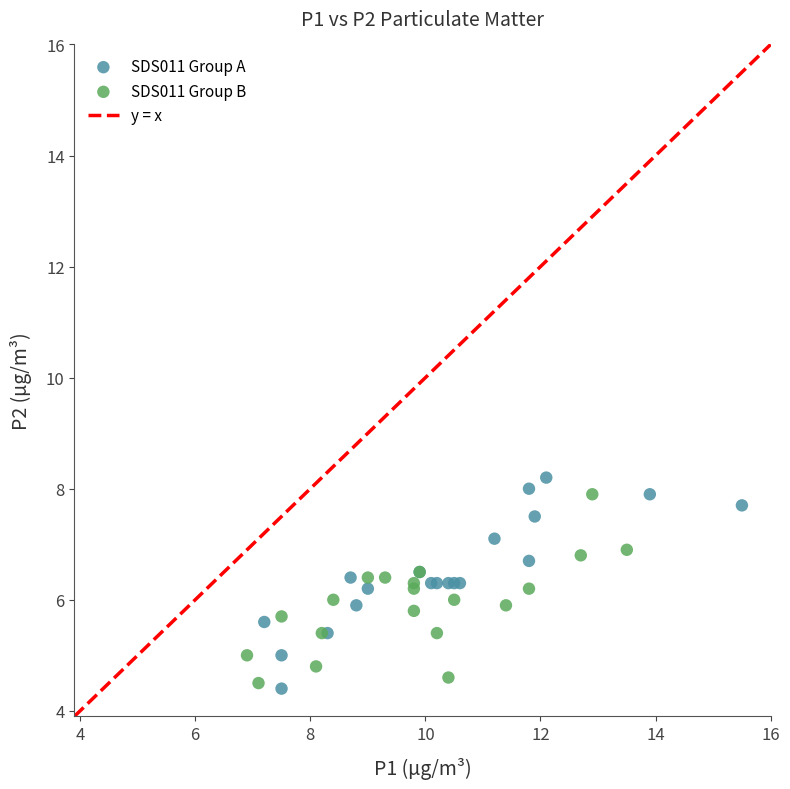

Which series contains the highest Y value?

SDS011 Group A